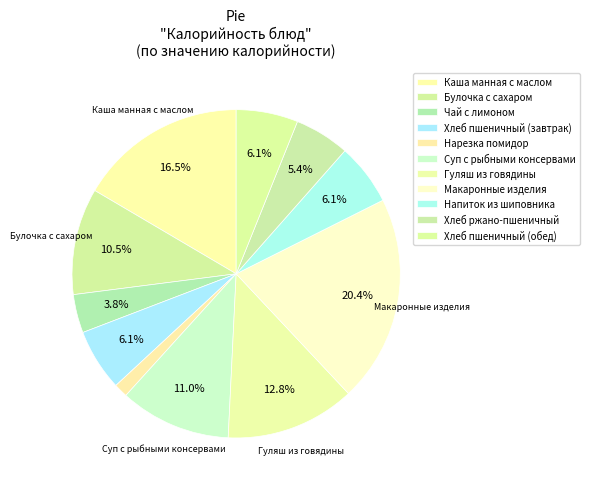

To the nearest percent, what is the combined percentage of Хлеб ржано-пшеничный and Напиток из шиповника?

12%